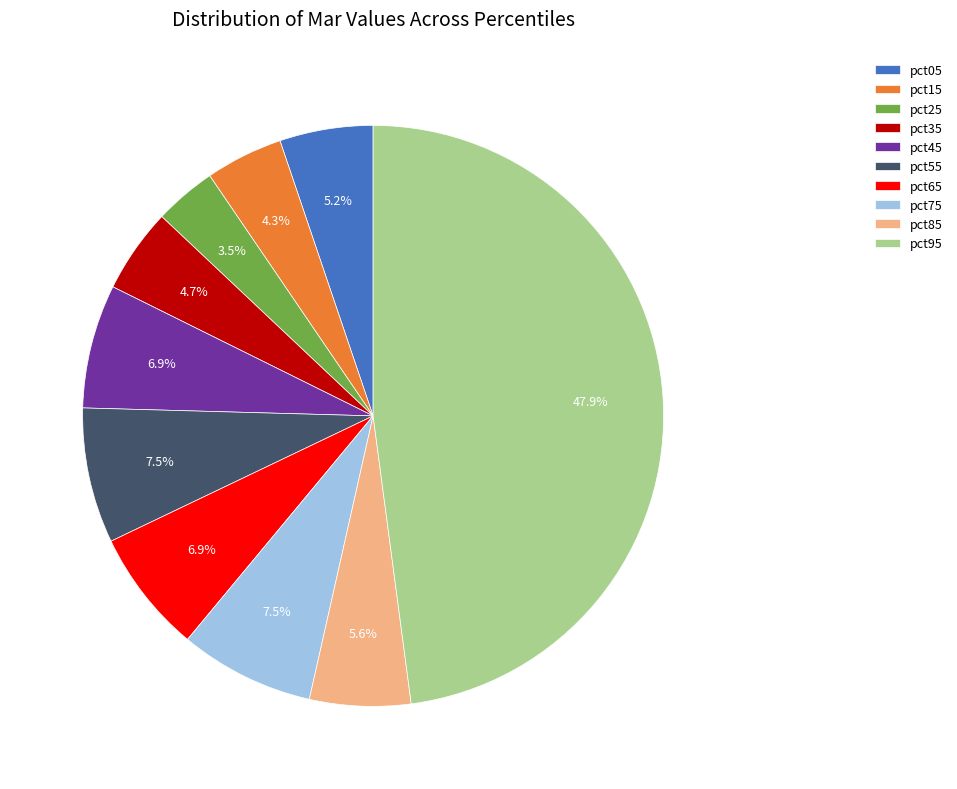

To the nearest percent, what is the average slice percentage?

10%